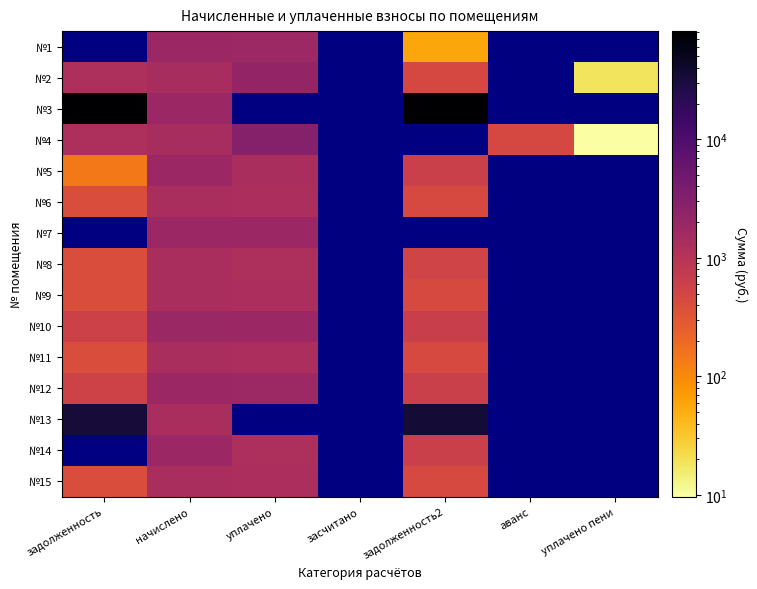

At which label does №8 first exceed 1352?

начислено